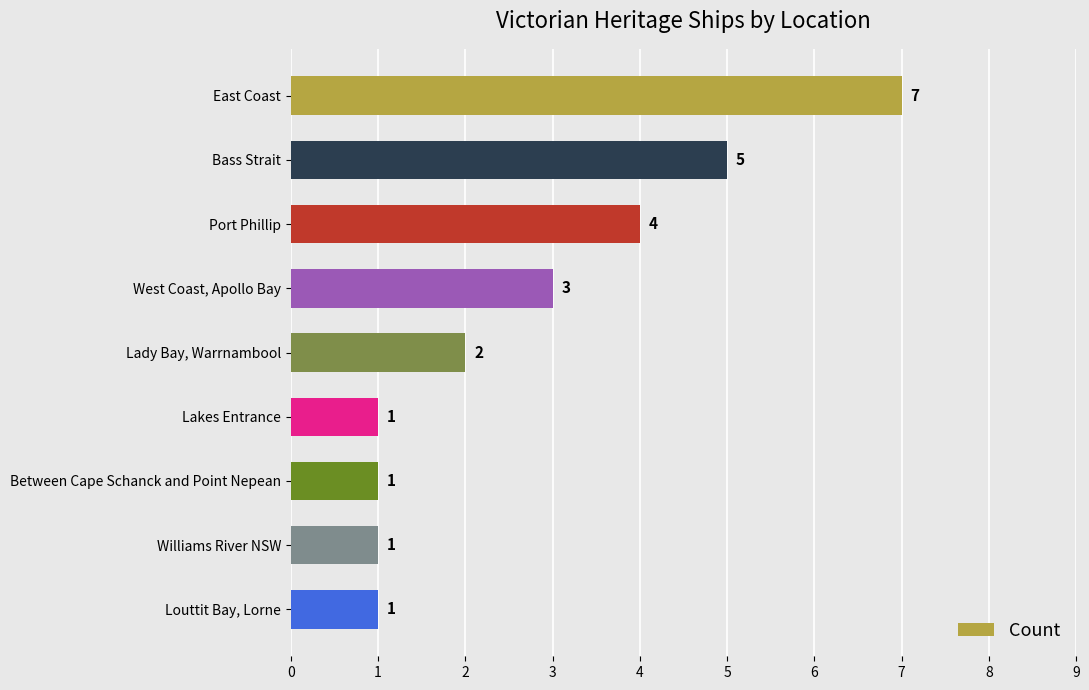

Approximately how many times larger is the value at Between Cape Schanck and Point Nepean compared to Lady Bay, Warrnambool?

0.5